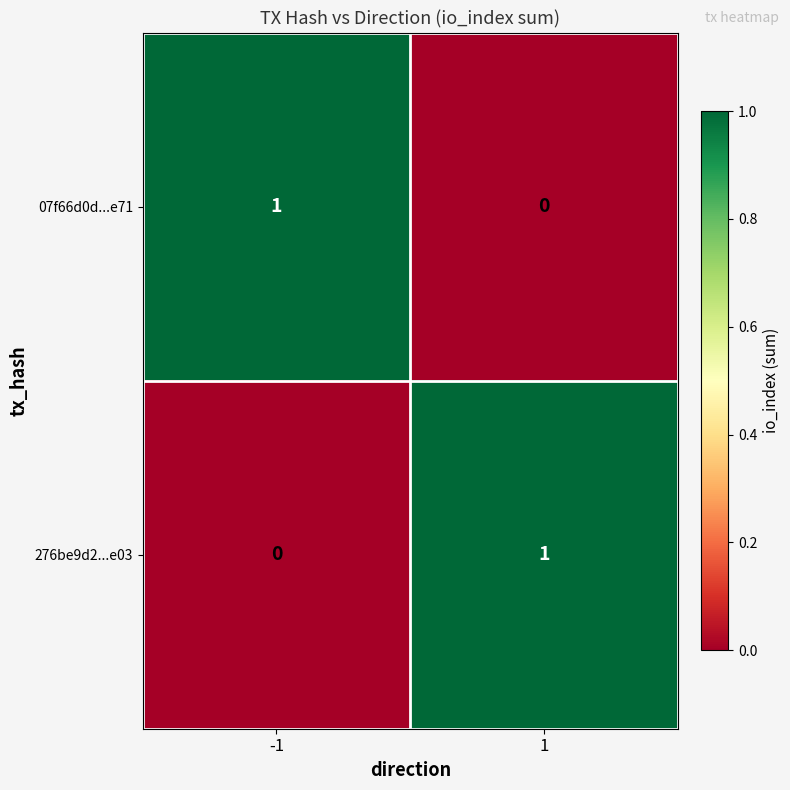

Reading left to right, what are all the values shown in this chart?

07f66d0d...e71: -1=1	1=0
276be9d2...e03: -1=0	1=1